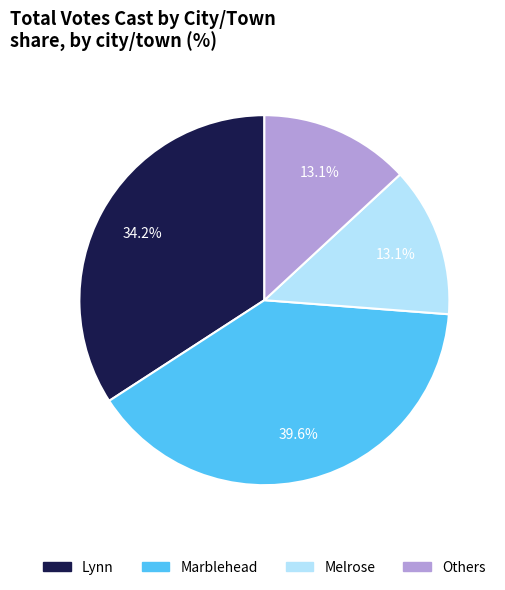

Is there any slice that represents more than half of the pie?

No